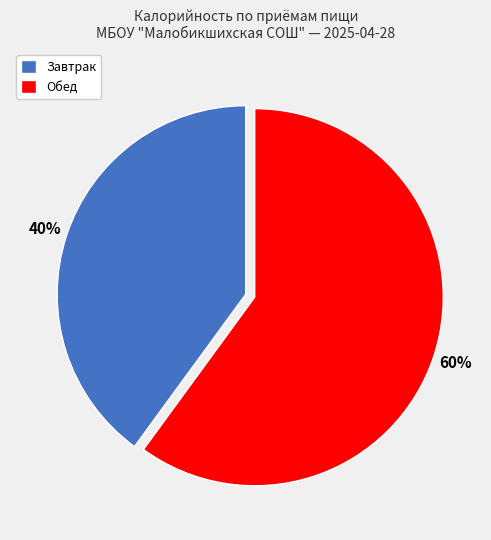

Is it true that Обед is 51% of the pie?

False